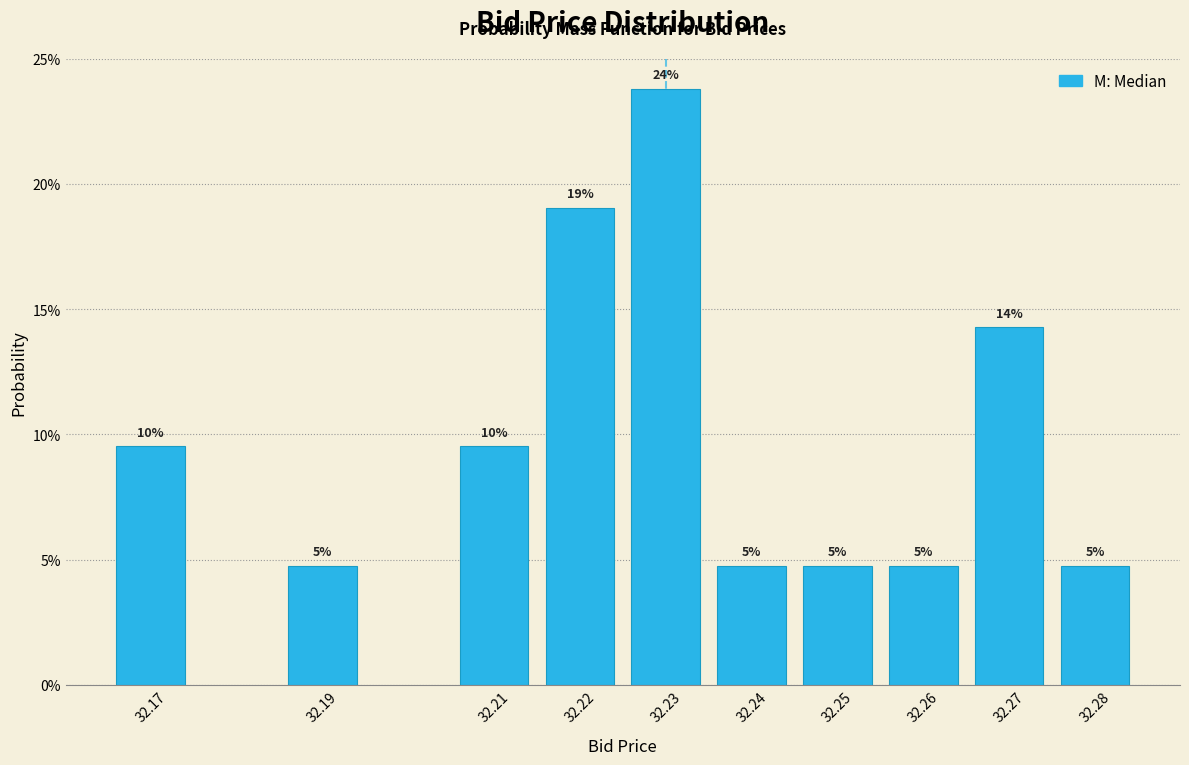

How many bars are there in total?

10